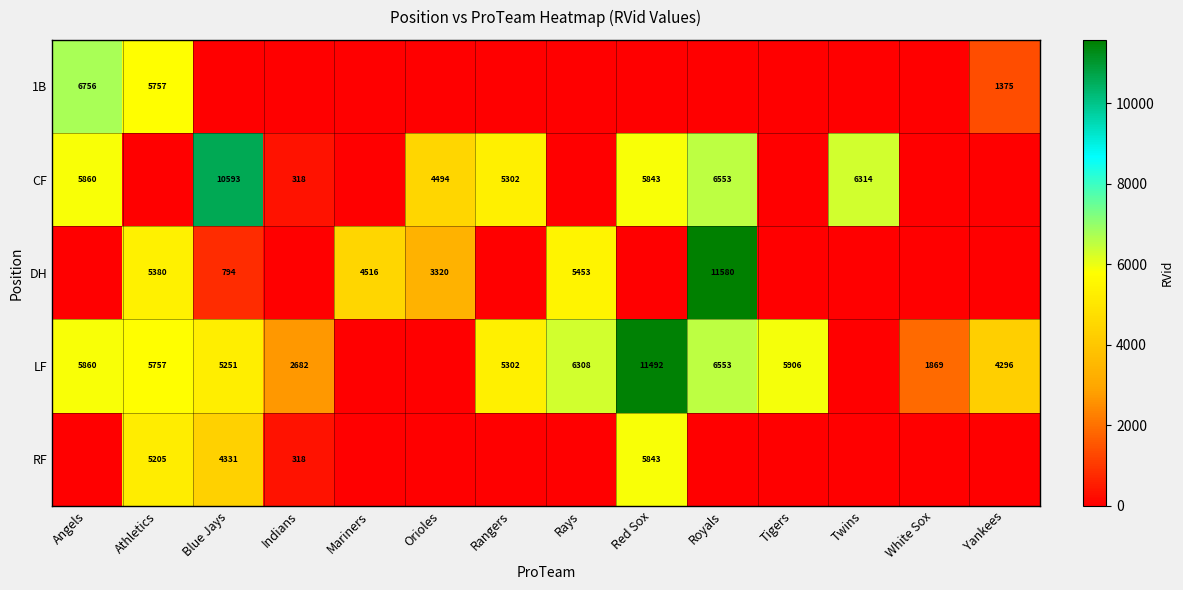

What is the sum of the LF values at Rangers and Tigers?

11208